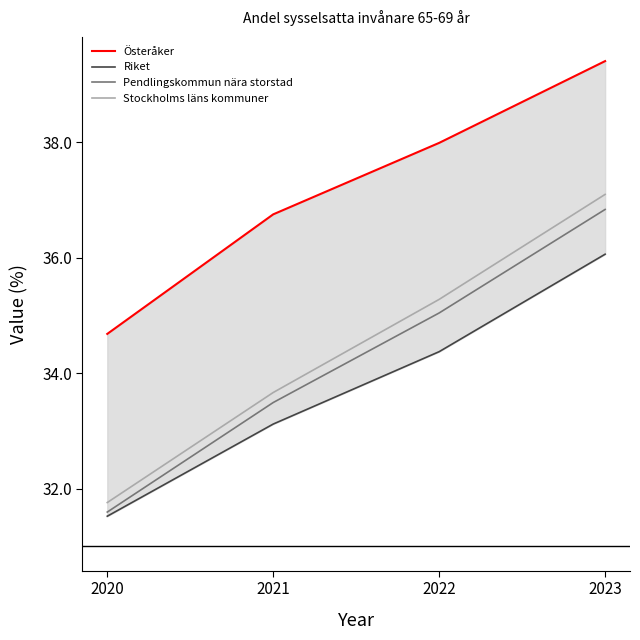

Read the Pendlingskommun nära storstad value at 2022.

35.0